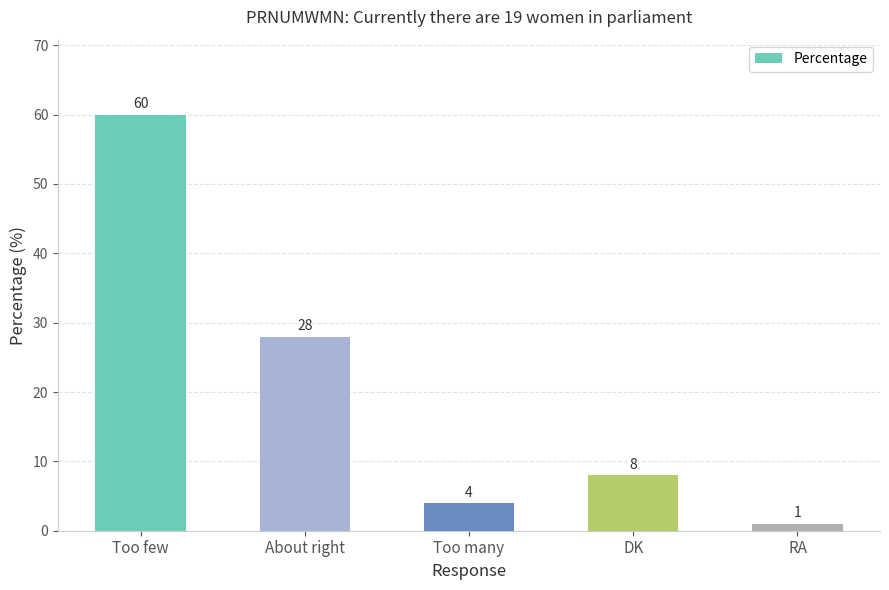

Are the bars grouped side by side (vs. stacked)?

No